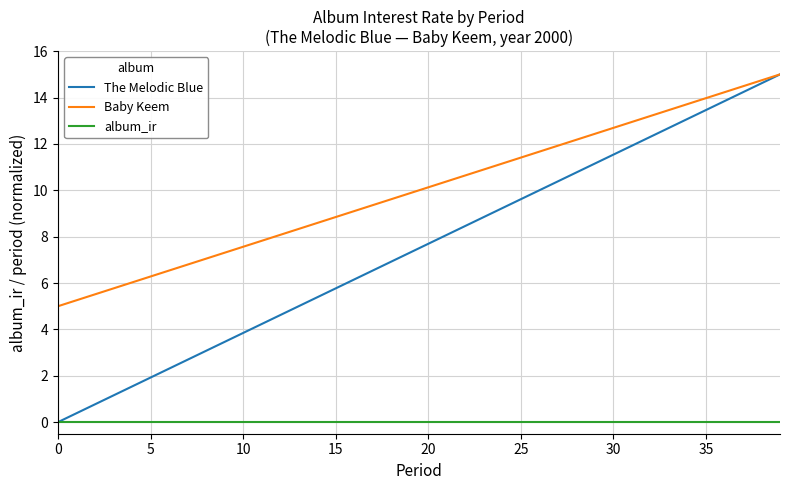

Which series has the widest spread of values?

The Melodic Blue